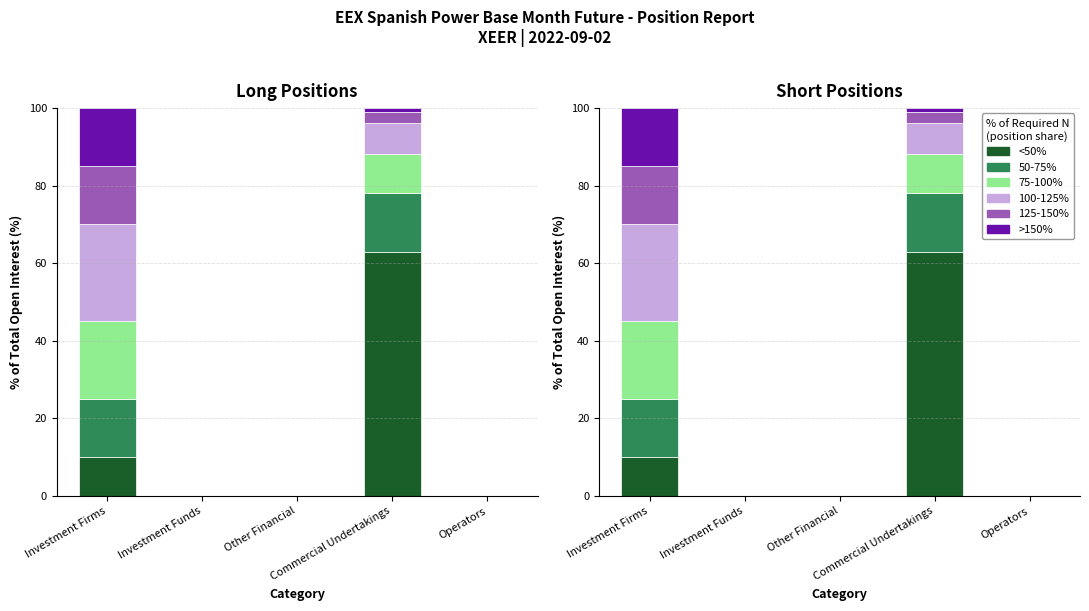

At which label is 125-150% closest to 7?

Commercial Undertakings